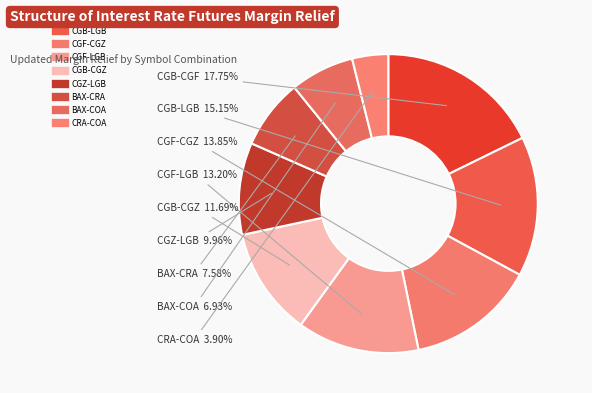

How many segments does this pie chart have?

9